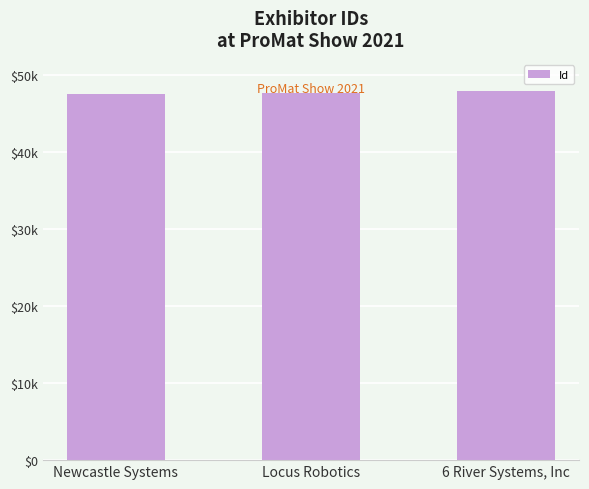

Are the bars horizontal?

No